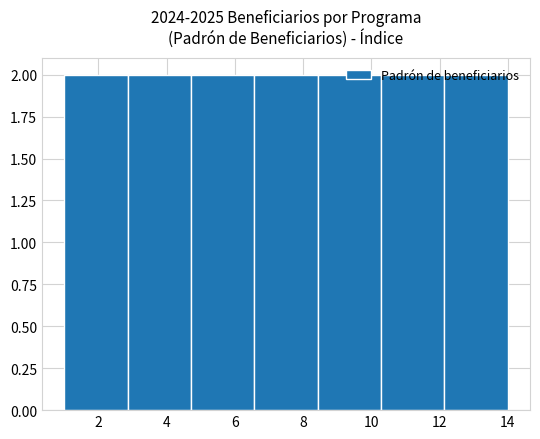

Reading left to right, list every bar in this chart as the range it spans on the x-axis followed by its height. Neither the bar edges nor the heights are printed on the chart, so give them approximately, as read against the axes.

1.0 to 2.8: 2
2.8 to 4.8: 2
4.8 to 6.6: 2
6.6 to 8.4: 2
8.4 to 10.2: 2
10.2 to 12.2: 2
12.2 to 14.0: 2